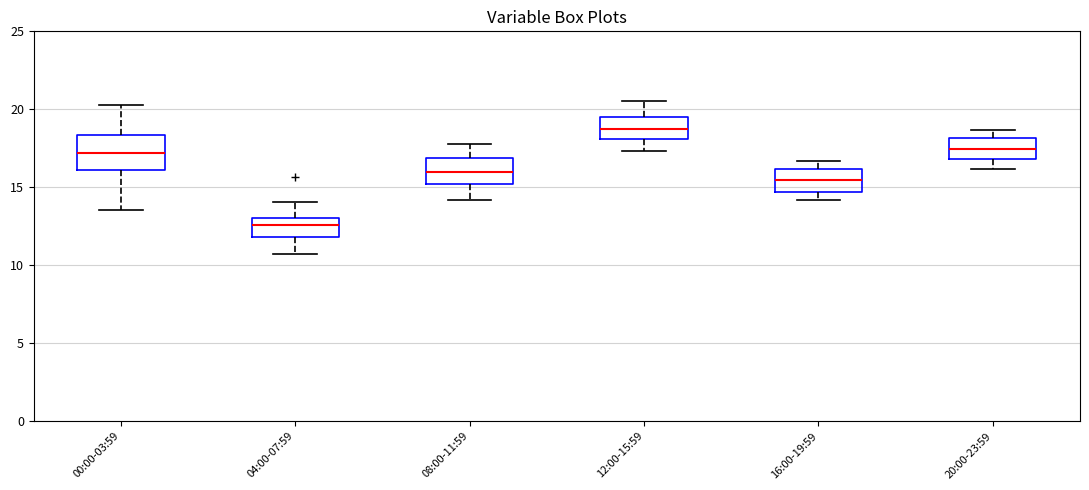

Where does the upper whisker of the box for 12:00-15:59 end on the y-axis? The values are not printed on the chart, so give them approximately, as read against the axis.

20.5